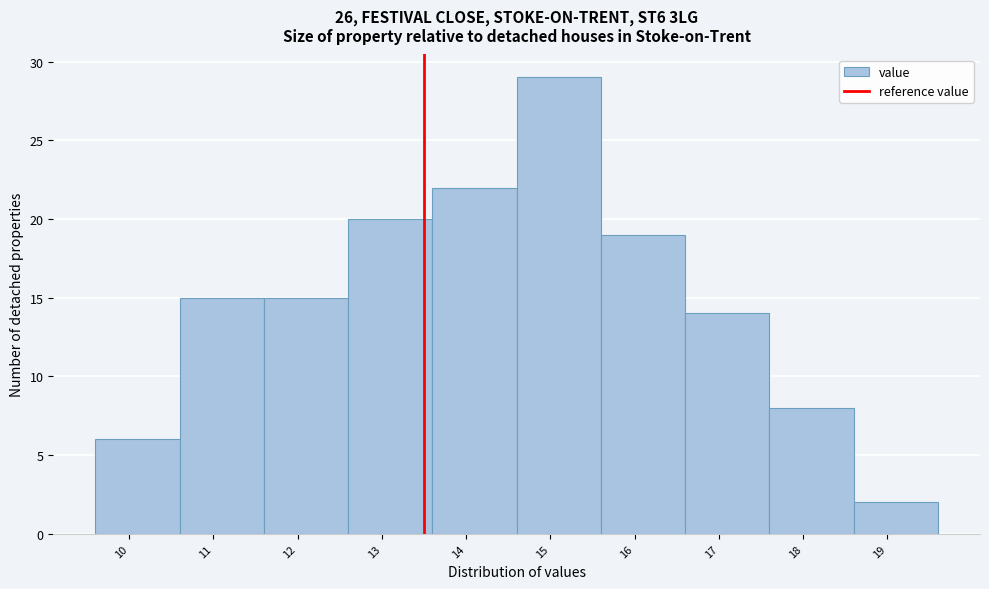

Reading left to right, list every bar in this chart as the range it spans on the x-axis followed by its height. The values are not printed on the chart, so give them approximately, as read against the axis.

9.6 to 10.6: 6
10.6 to 11.6: 15
11.6 to 12.6: 15
12.6 to 13.6: 20
13.6 to 14.6: 22
14.6 to 15.6: 29
15.6 to 16.6: 19
16.6 to 17.6: 14
17.6 to 18.6: 8
18.6 to 19.6: 2